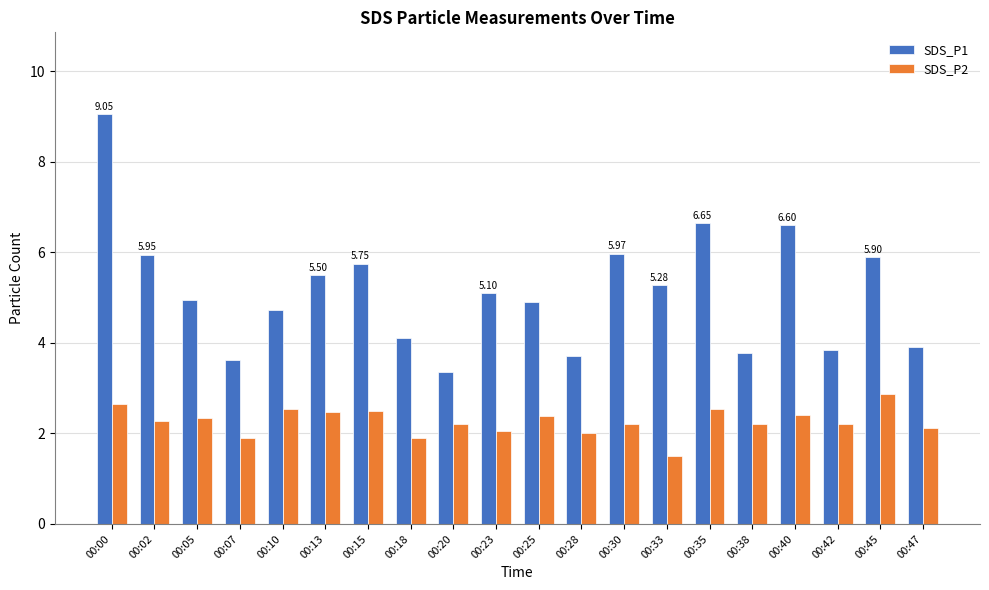

Is the value of SDS_P1 at 00:35 greater than the value of SDS_P2 at 00:20?

Yes